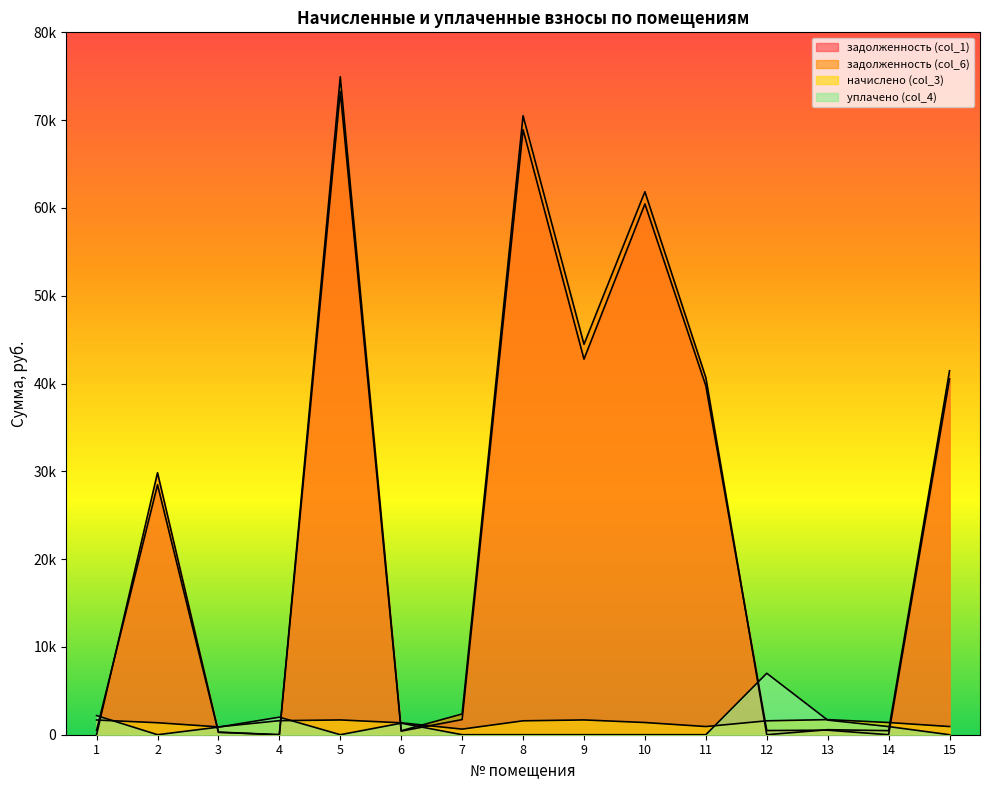

In начислено (col_3), how many points are lower than both neighbors (excluding endpoints)?

3